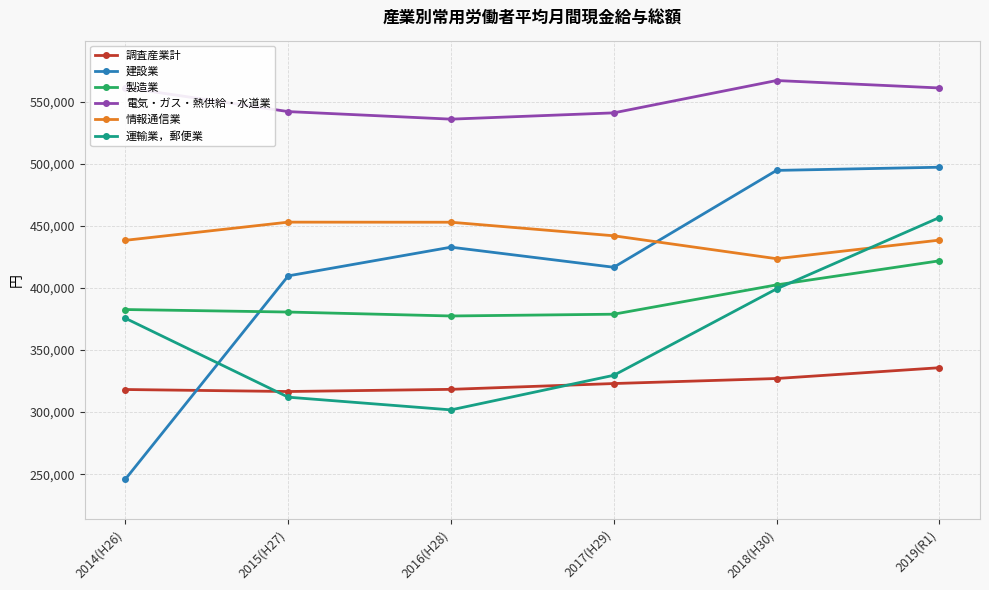

The value of 建設業 at 2019(R1) is 724957. True or false?

False